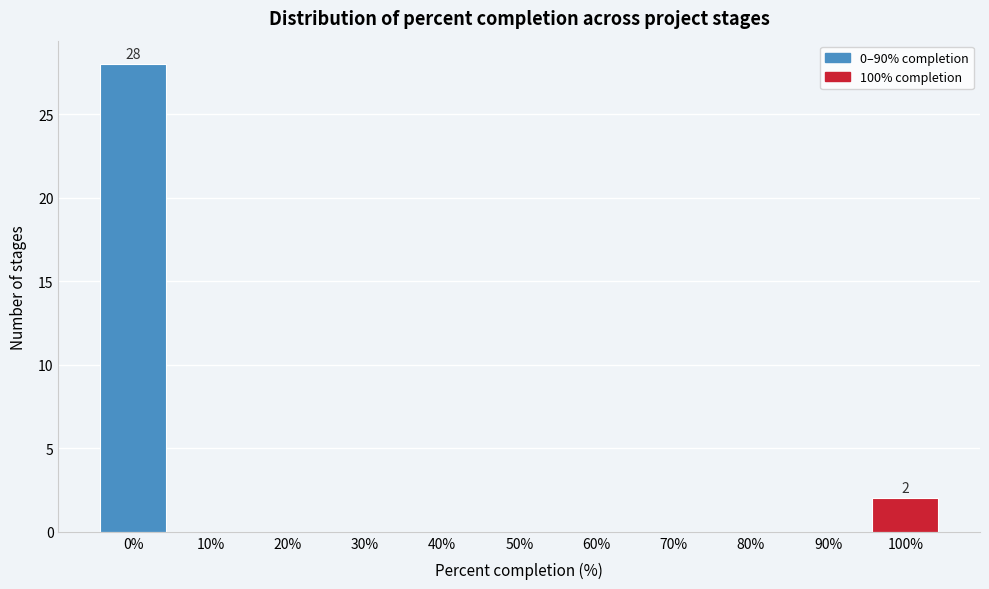

Reading right to left, extract all data points from this chart.

100%=2	90%=0	80%=0	70%=0	60%=0	50%=0	40%=0	30%=0	20%=0	10%=0	0%=28